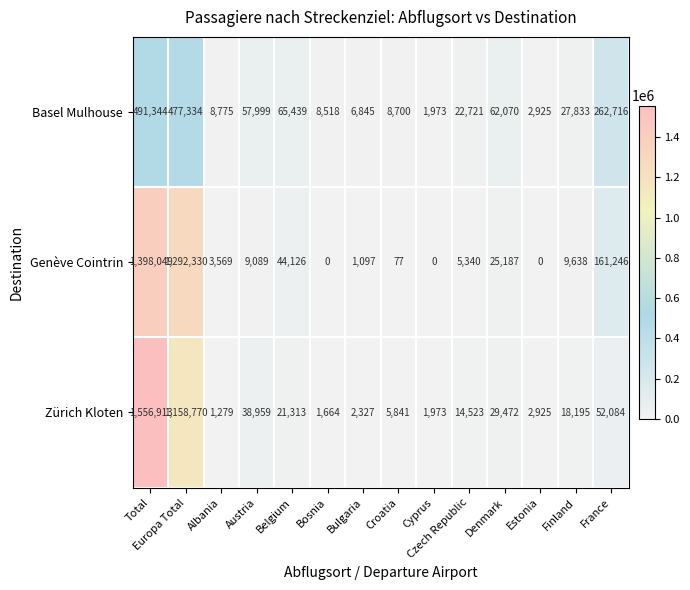

What is the maximum value shown in the chart?

1556913